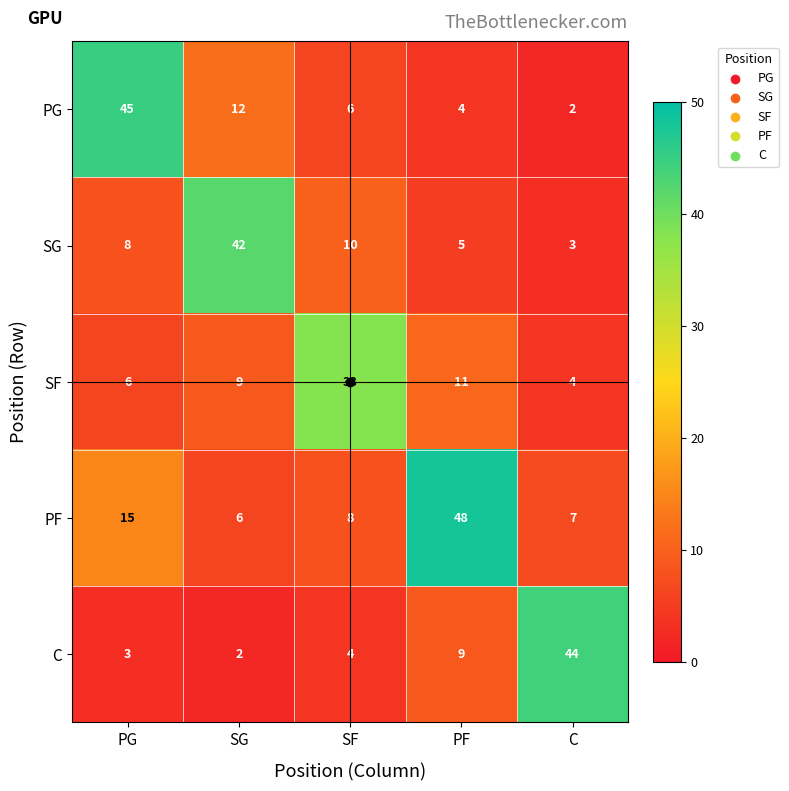

What is the difference between the maximum and second lowest values in the PF series?

41